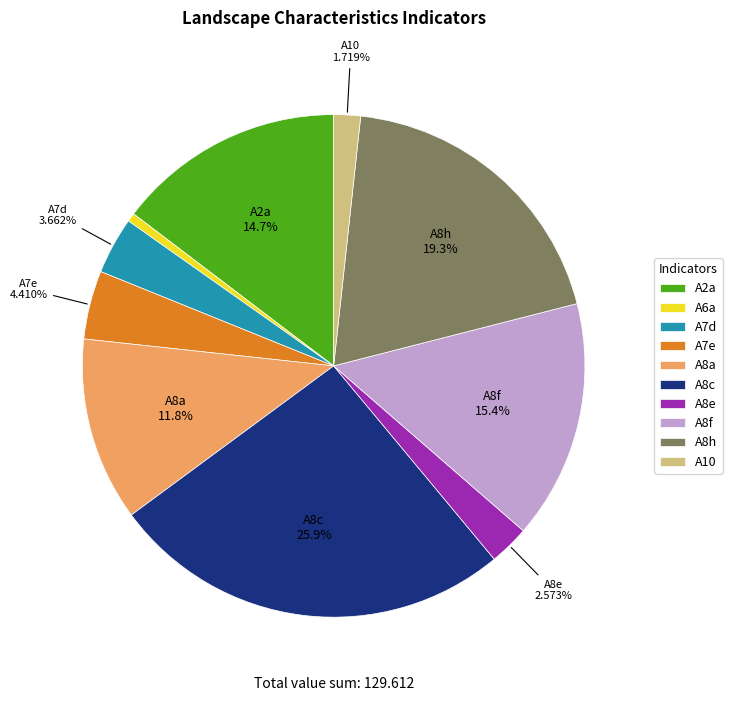

Rank the categories by value from lowest to highest.

A6a, A10, A8e, A7d, A7e, A8a, A2a, A8f, A8h, A8c